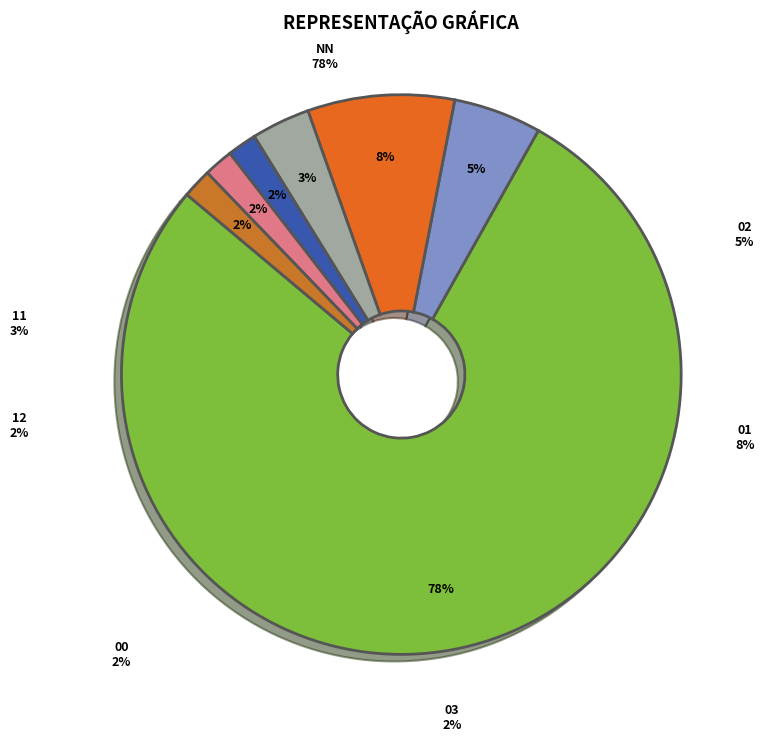

How many slices are in this pie chart?

7